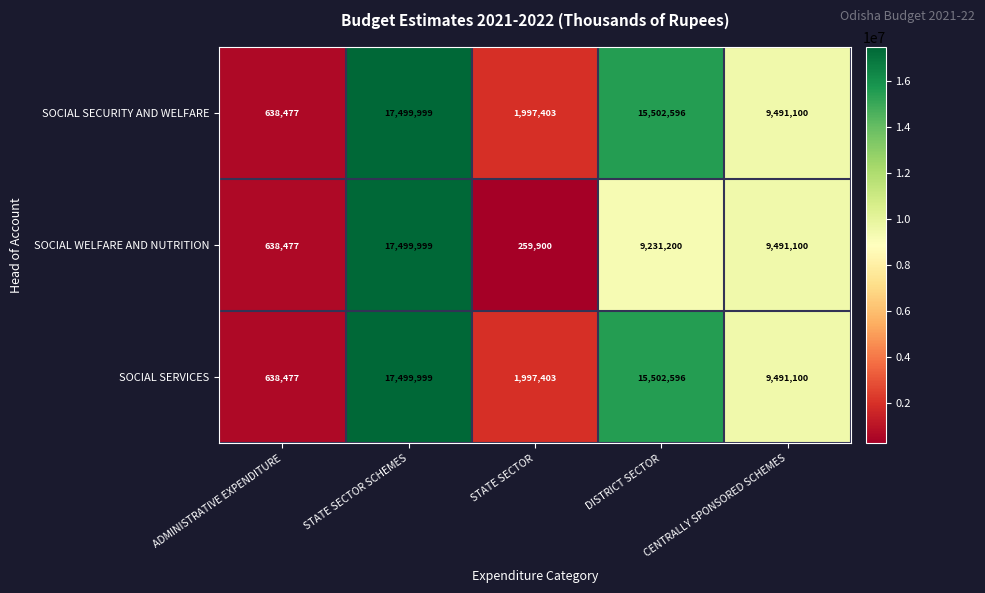

The SOCIAL WELFARE AND NUTRITION series shows 390612 at STATE SECTOR. True or false?

False